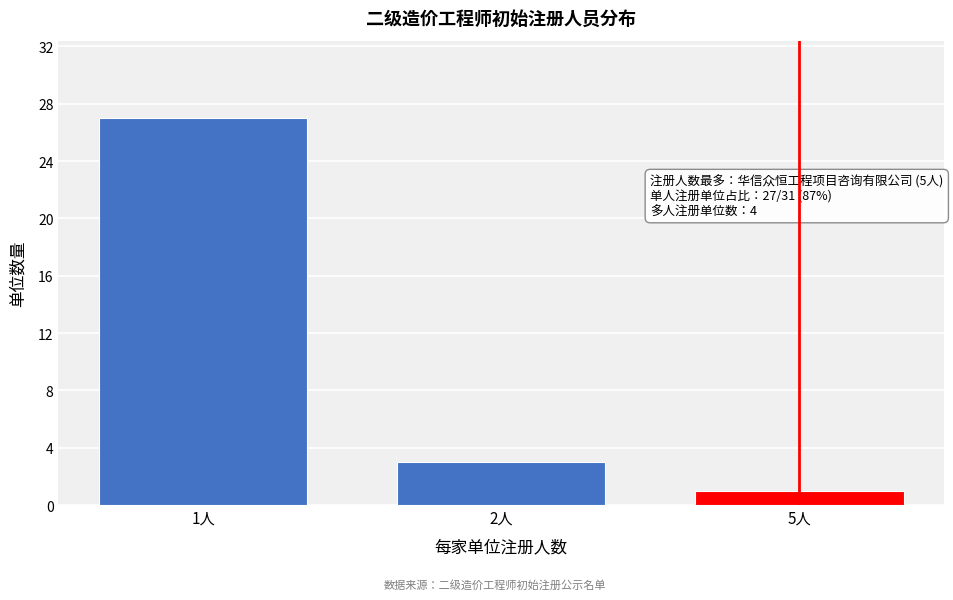

Reading left to right, list all the values displayed in this chart.

1人=27	2人=3	5人=1